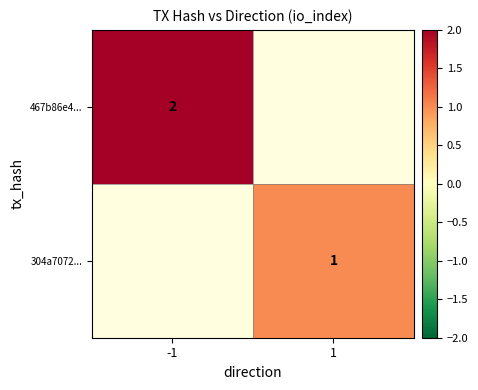

Is the value of 467b86e4... at -1 greater than the value of 304a7072... at 1?

Yes